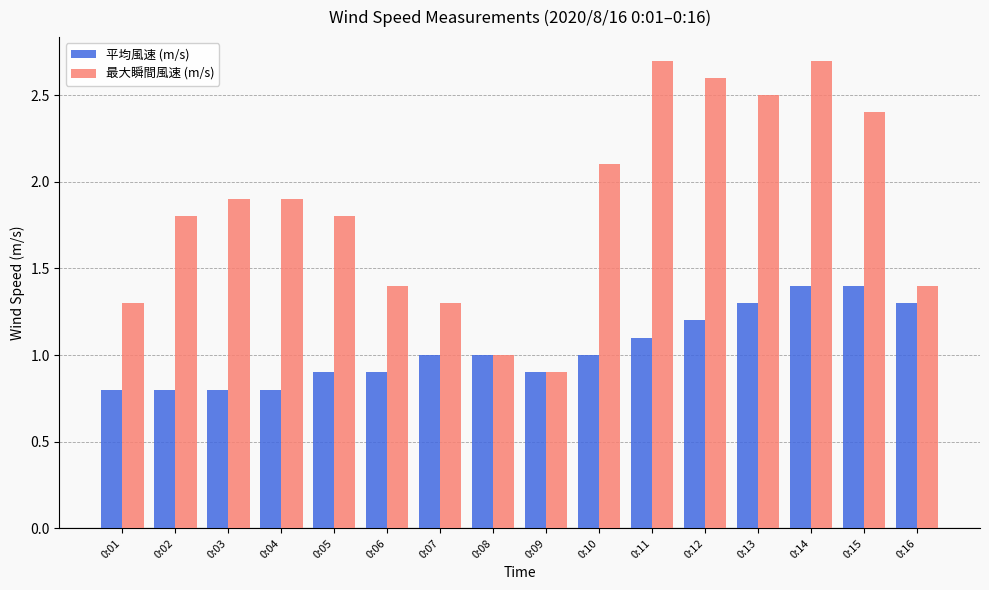

Which series has the largest range (max minus min)?

最大瞬間風速 (m/s)